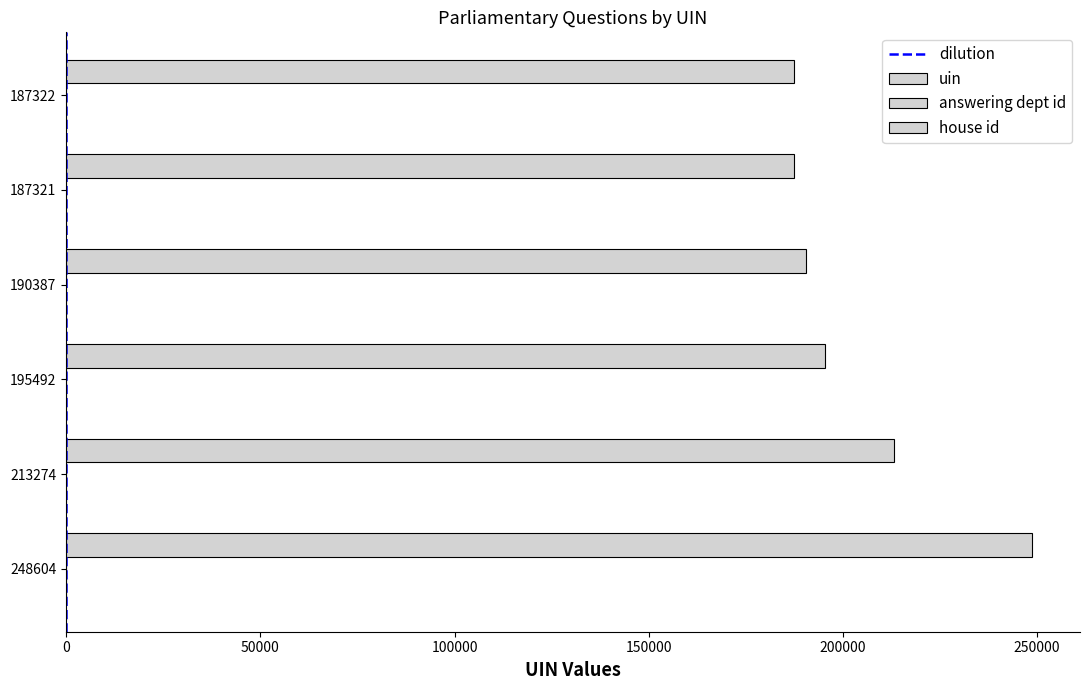

Count the number of data series in this chart.

3